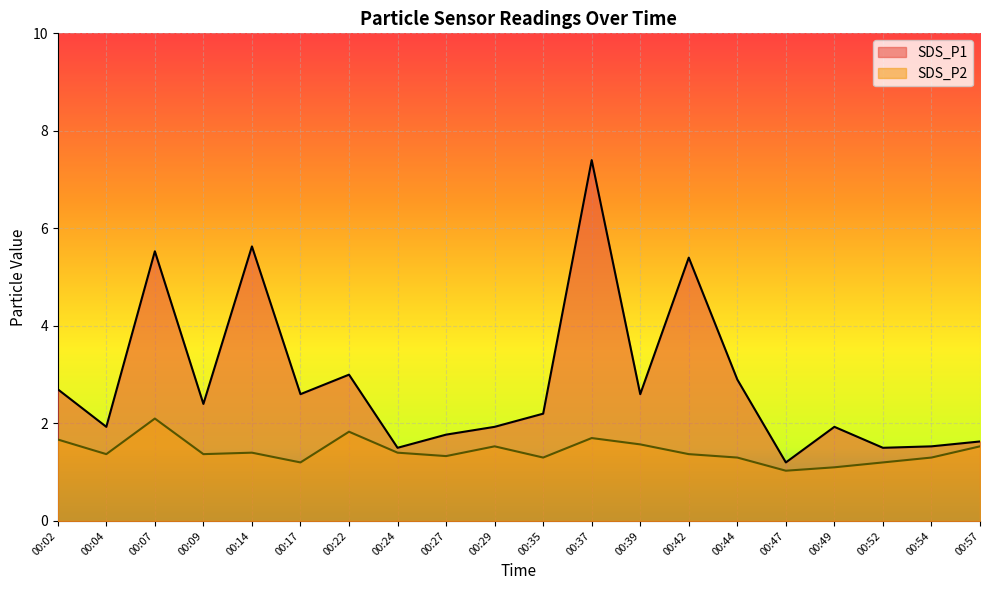

How many series are shown in this chart?

2